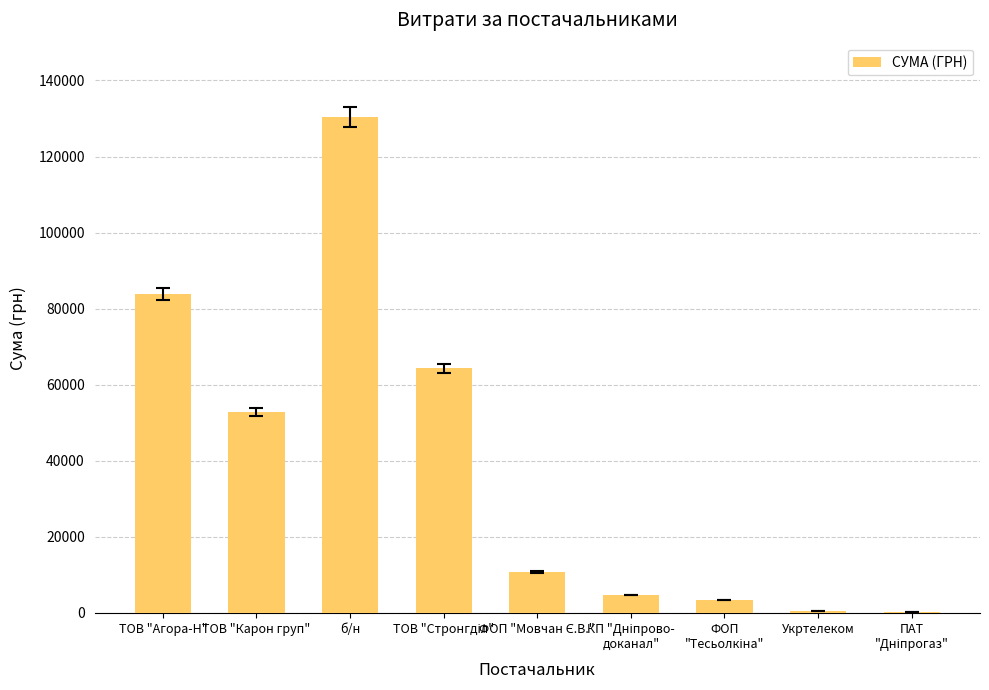

Which category has the highest value across all series?

б/н